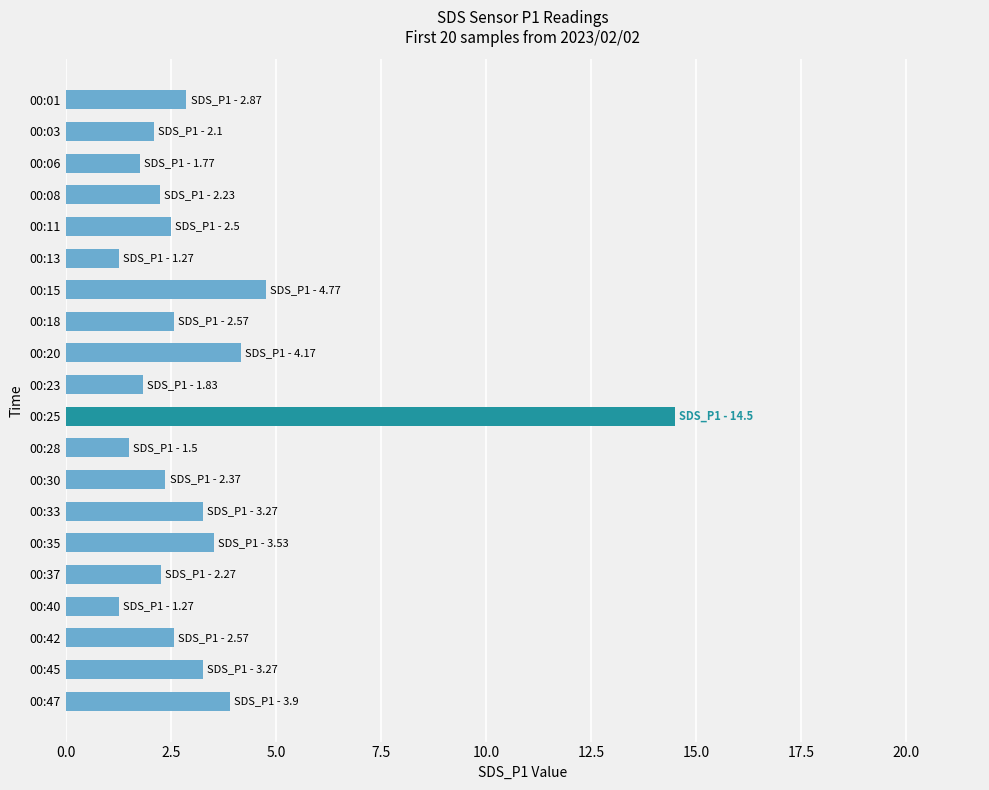

What is the greatest value displayed?

14.5